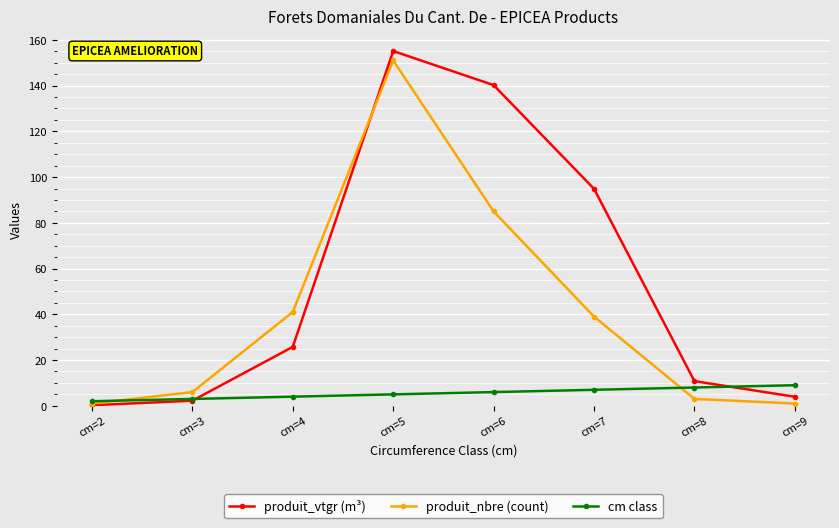

Between cm=4 and cm=5, which series saw the biggest shift?

produit_vtgr (m³)